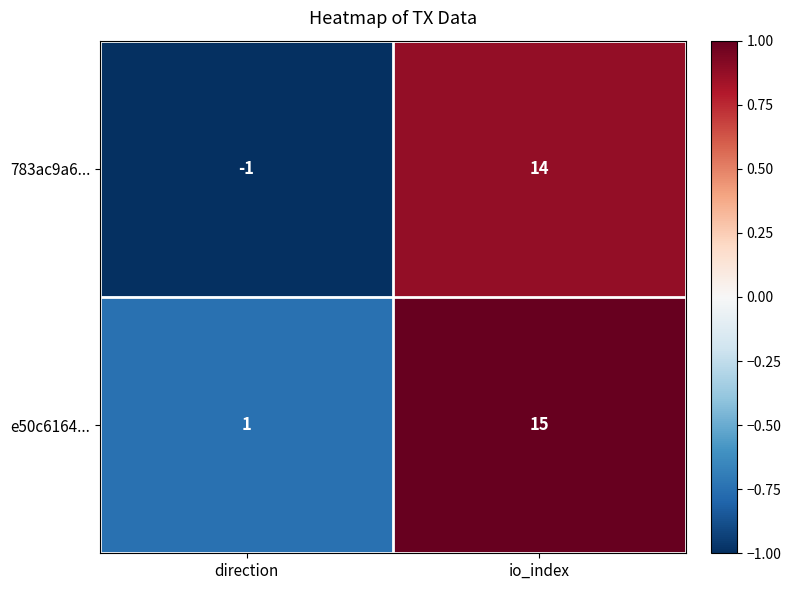

What is the difference between the maximum and minimum values in the e50c6164... series?

14